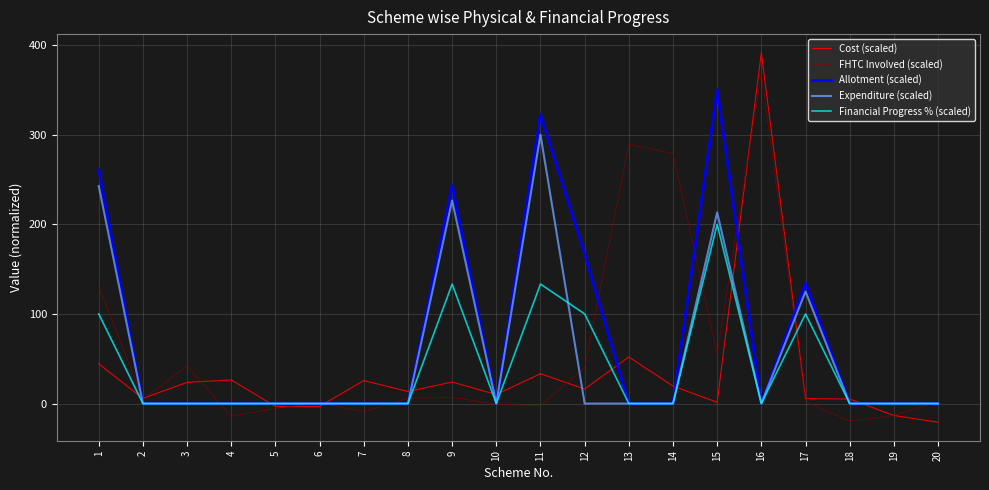

What is the sum of the Cost (scaled) values at 1 and 9?

68.4